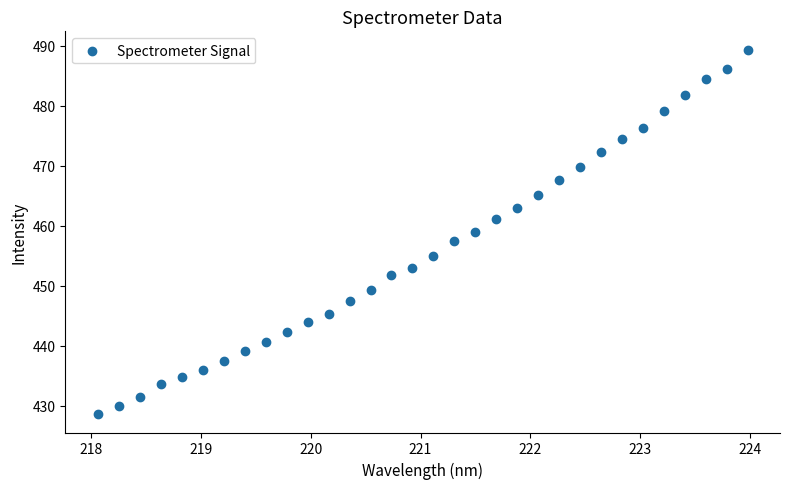

What is the range of Y values (max minus min)?

60.8